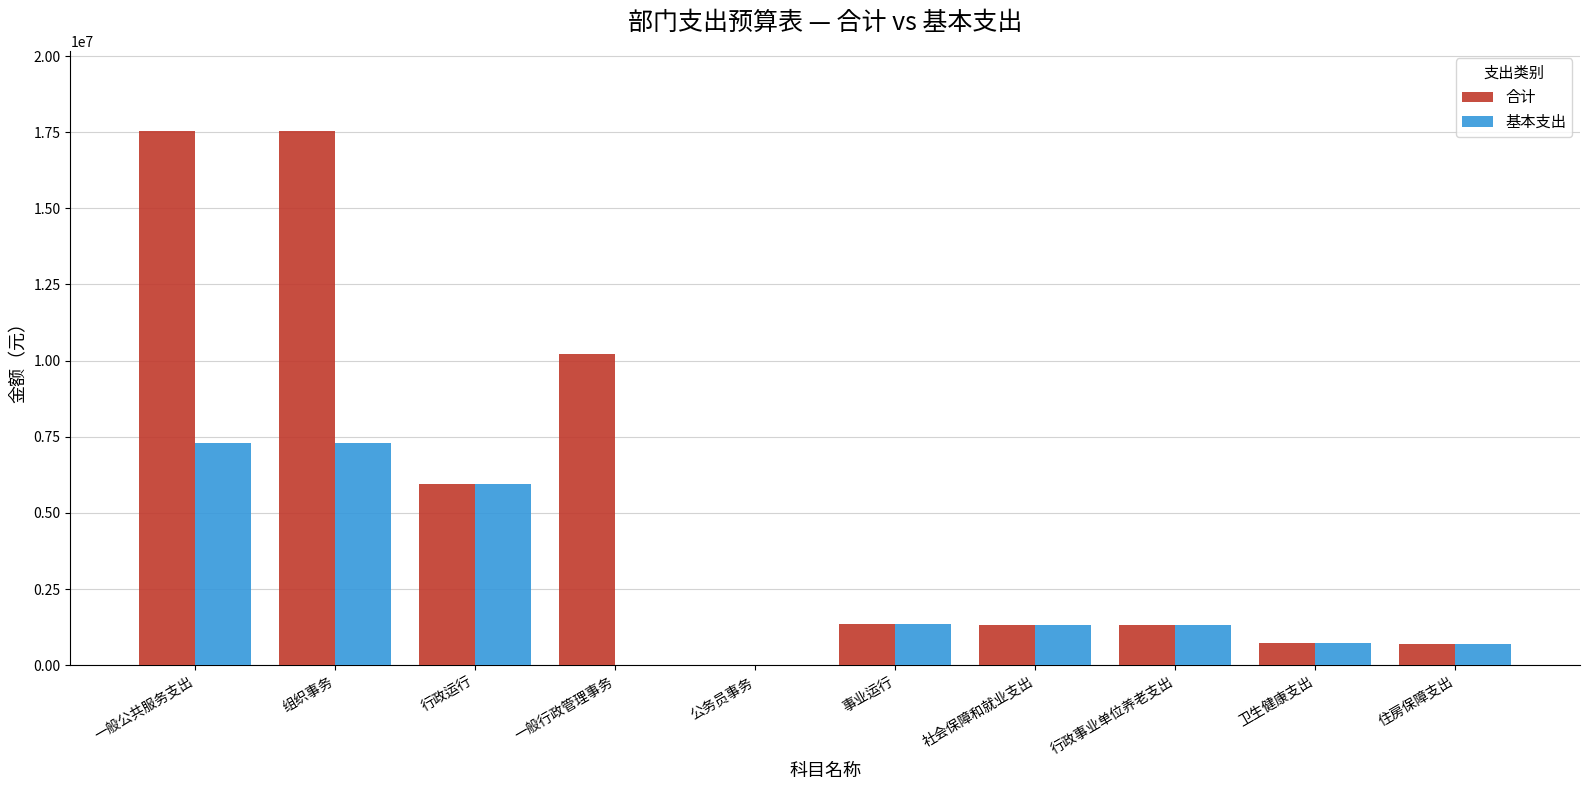

What is the sum of all 基本支出 values?

25940045.3